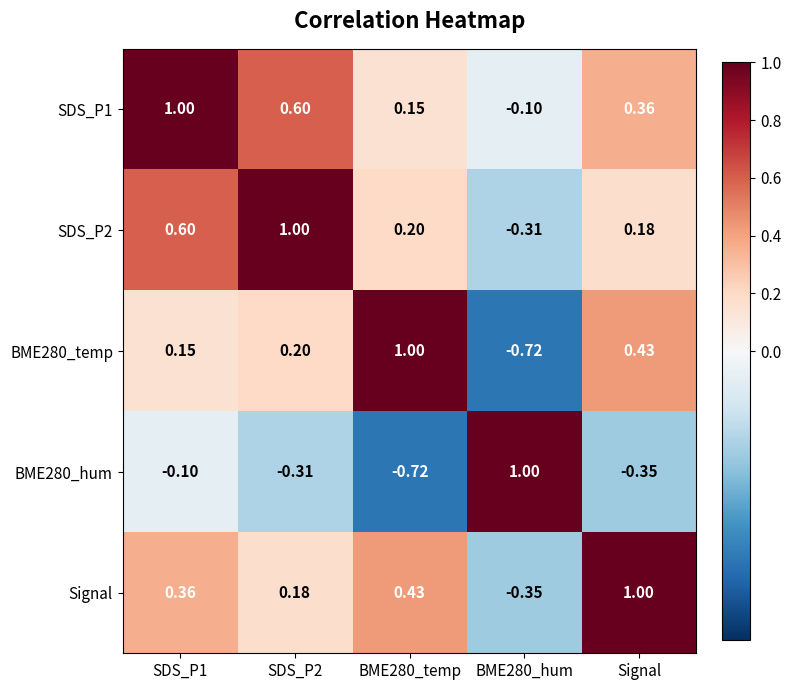

Which category has the highest value in the Signal series?

Signal